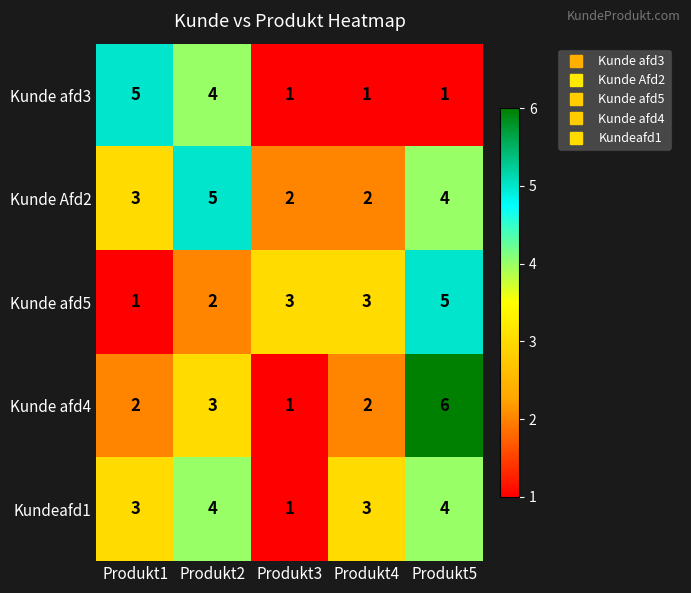

What is the minimum value shown in the chart?

1